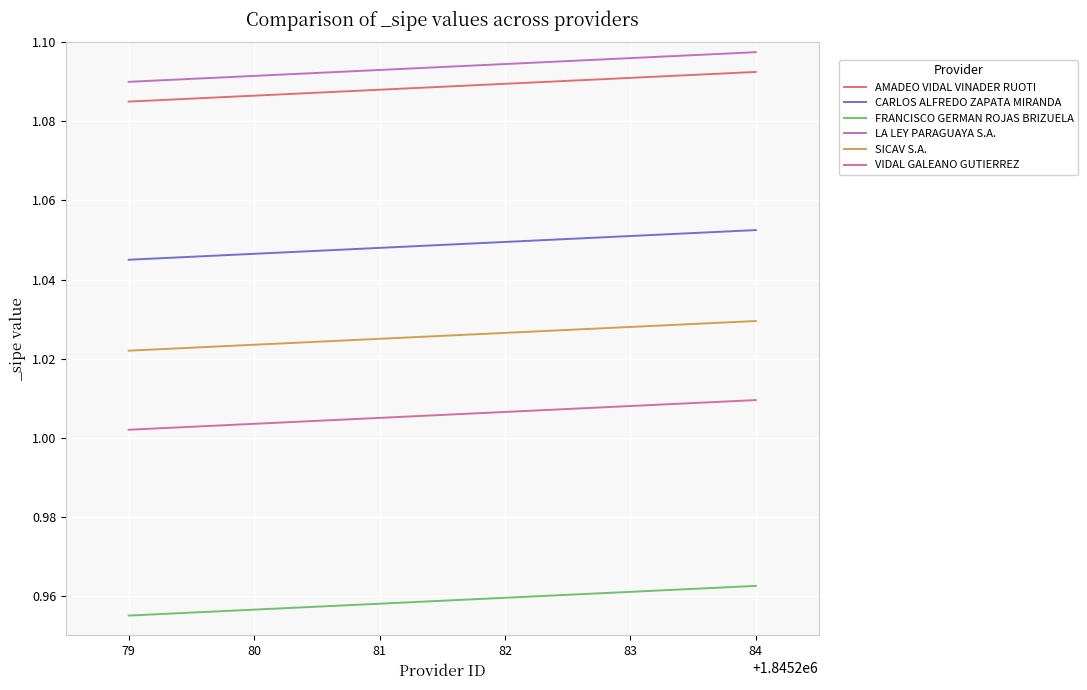

Count the FRANCISCO GERMAN ROJAS BRIZUELA values in the range 0 to 1.

6